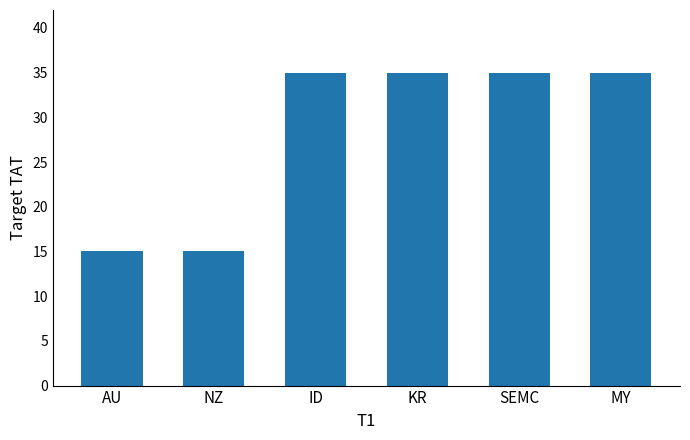

Approximately how many times larger is the value at MY compared to SEMC?

1.0